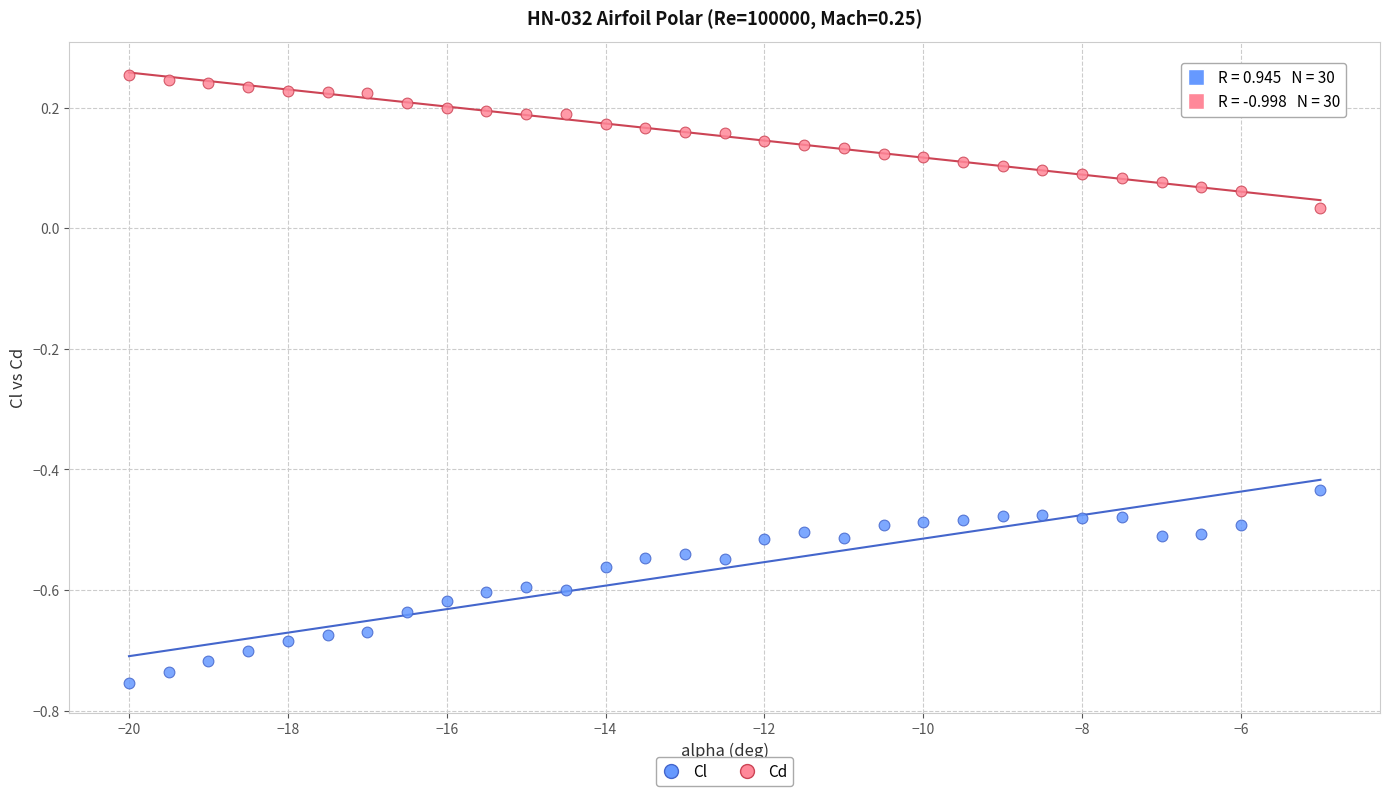

What are all the series names shown in the legend?

Cl, Cd